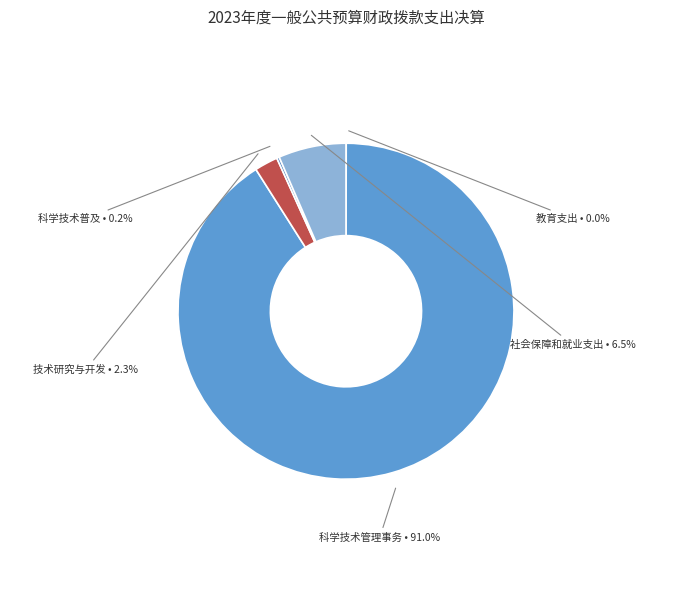

To the nearest percent, what is the difference between the largest and smallest slice percentages?

91%